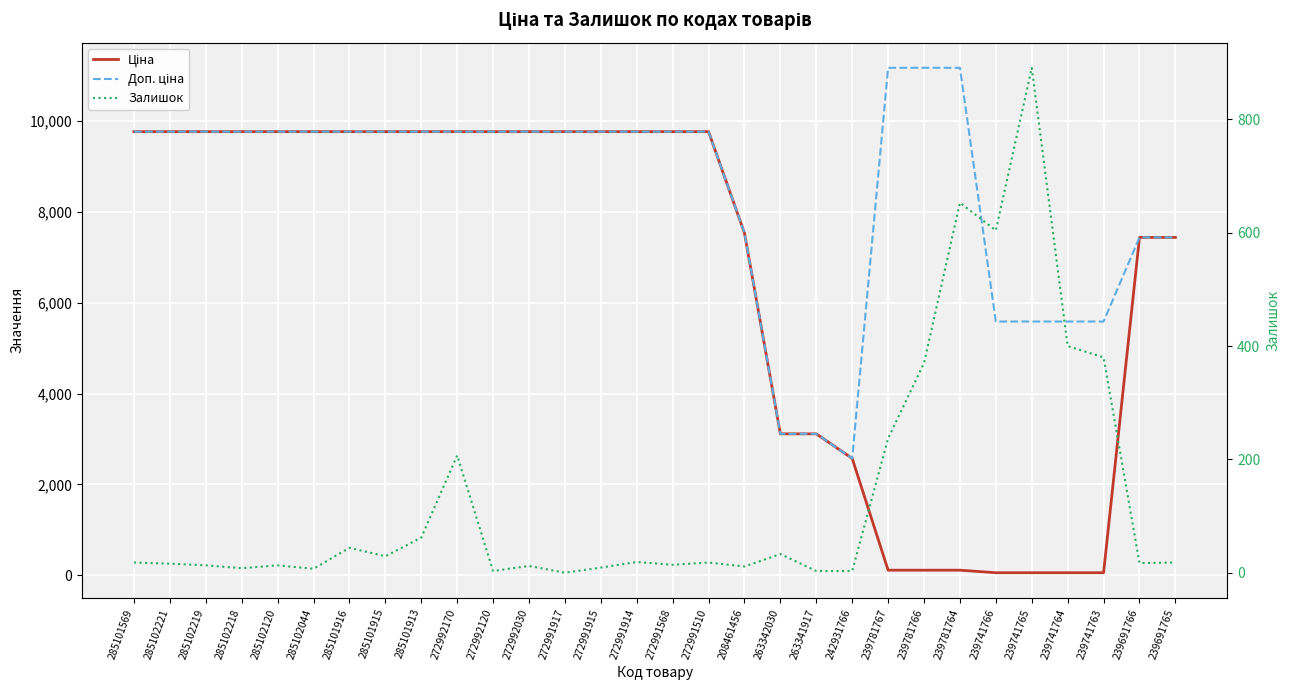

Reading left to right, transcribe all the data shown in this chart.

Ціна: 9764.4	9764.4	9764.4	9764.4	9764.4	9764.4	9764.4	9764.4	9764.4	9764.4	9764.4	9764.4	9764.4	9764.4	9764.4	9764.4	9764.4	7530.7	3112.5	3112.5	2572.0	111.7	111.7	111.7	55.9	55.9	55.9	55.9	7436.2	7436.2
Доп. ціна: 9764.4	9764.4	9764.4	9764.4	9764.4	9764.4	9764.4	9764.4	9764.4	9764.4	9764.4	9764.4	9764.4	9764.4	9764.4	9764.4	9764.4	7530.7	3113.0	3113.0	2572.0	11169.0	11169.0	11169.0	5585.0	5585.0	5585.0	5585.0	7436.2	7436.2
Залишок: 18.0	16.0	13.0	8.0	13.0	7.0	44.0	29.0	62.0	207.0	3.0	12.0	0.0	9.0	19.0	14.0	18.0	11.0	33.0	3.0	3.0	237.0	370.0	653.0	604.0	891.0	400.0	380.0	17.0	18.0